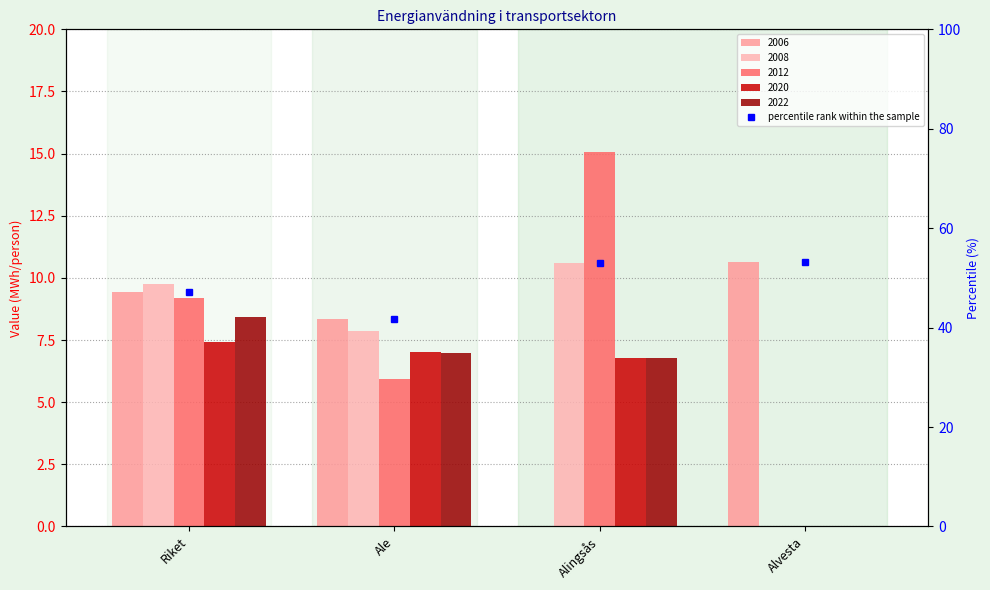

What is the label of the 4th bar from the left?

Alvesta